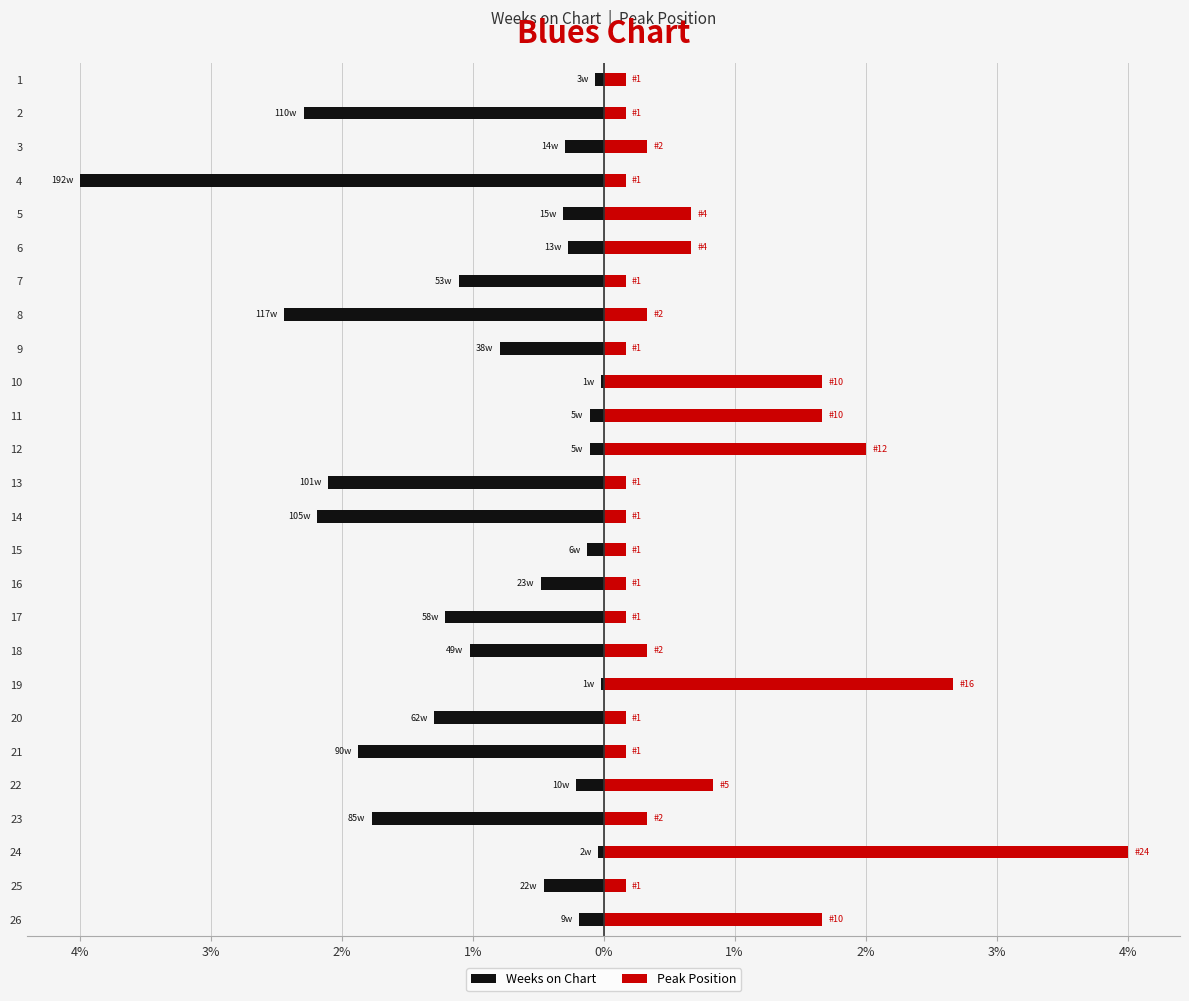

What are all the series names shown in the legend?

Weeks on Chart, Peak Position